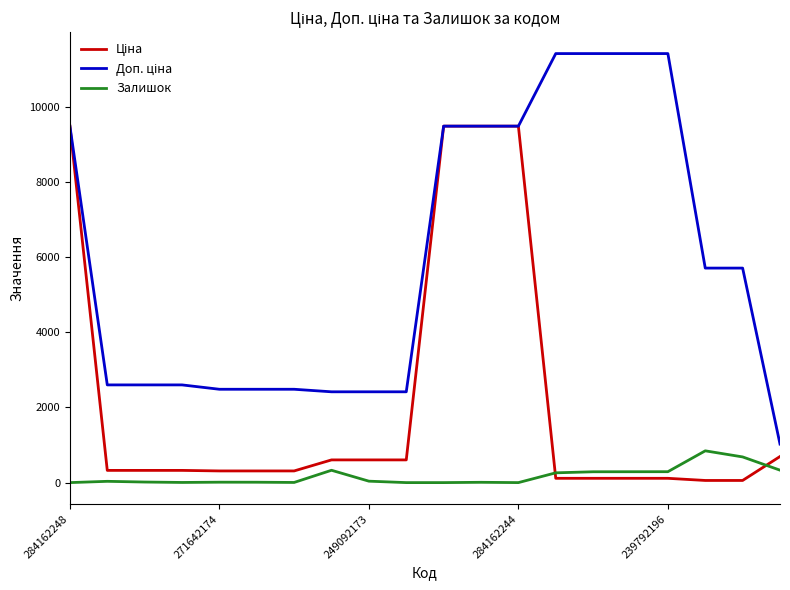

What is the maximum value shown in the chart?

11410.0